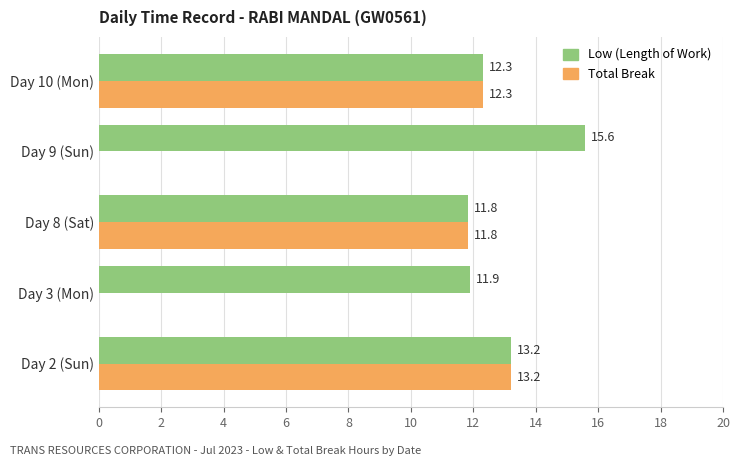

At which label is Total Break closest to 6?

Day 8 (Sat)